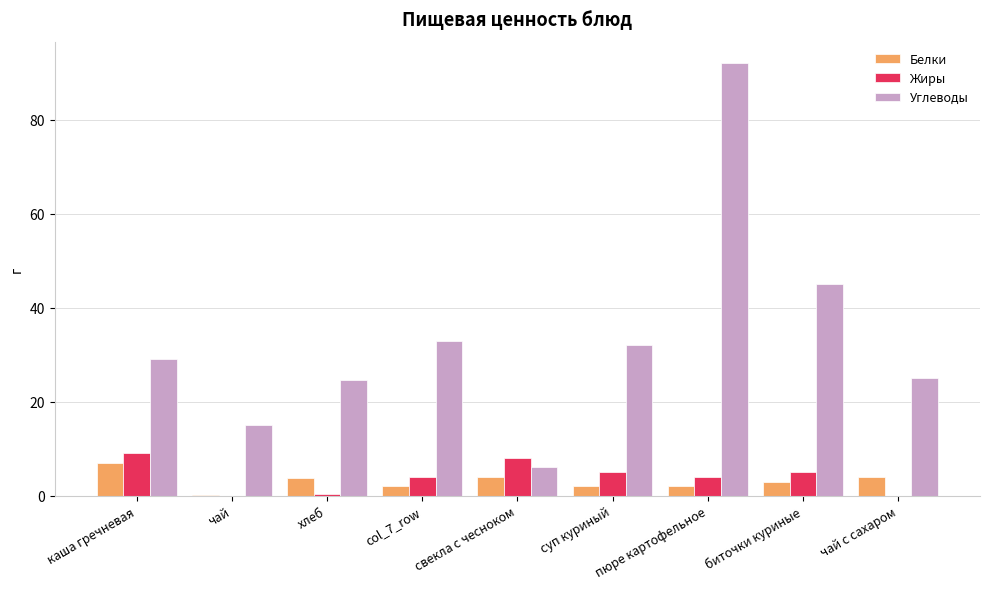

The Углеводы series shows 32.0 at суп куриный. True or false?

True